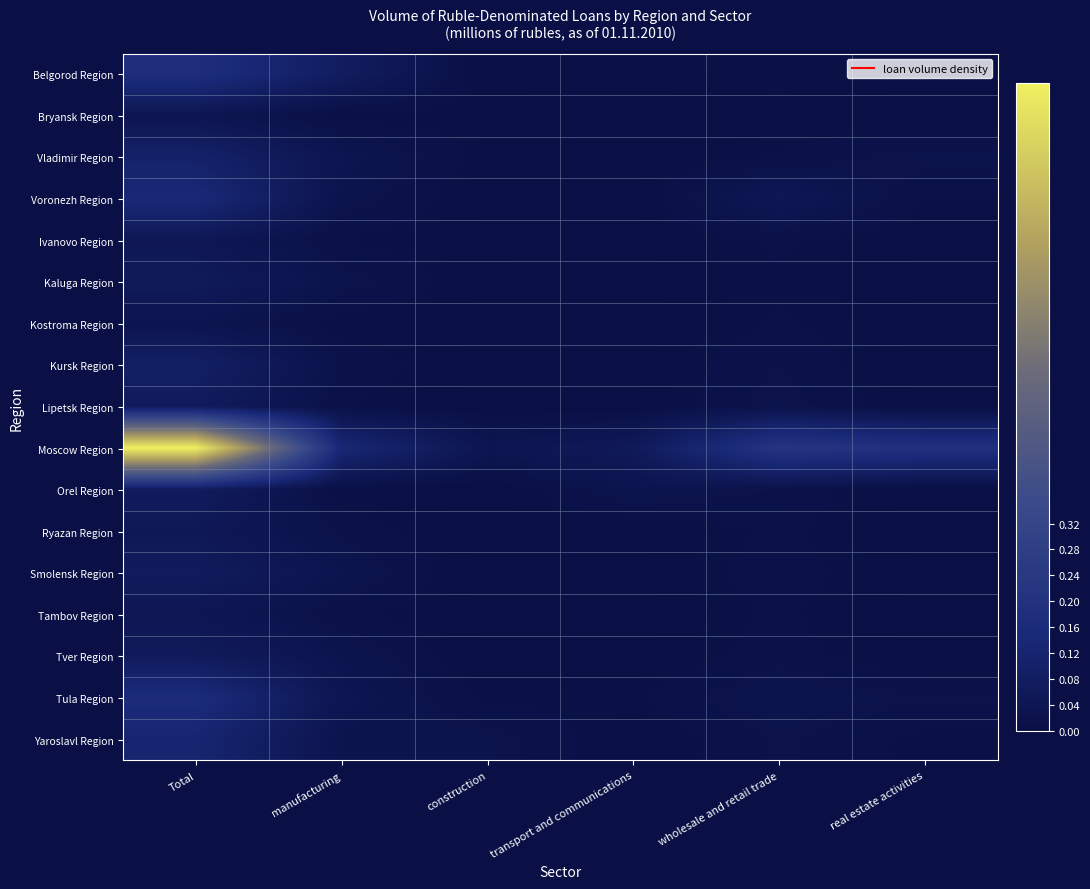

Reading left to right, list all the values displayed in this chart.

Belgorod Region: Total=0.2	manufacturing=0.1	construction=0.0	transport and communications=0.0	wholesale and retail trade=0.0	real estate activities=0.0
Bryansk Region: Total=0.0	manufacturing=0.0	construction=0.0	transport and communications=0.0	wholesale and retail trade=0.0	real estate activities=0.0
Vladimir Region: Total=0.1	manufacturing=0.0	construction=0.0	transport and communications=0.0	wholesale and retail trade=0.0	real estate activities=0.0
Voronezh Region: Total=0.1	manufacturing=0.0	construction=0.0	transport and communications=0.0	wholesale and retail trade=0.0	real estate activities=0.0
Ivanovo Region: Total=0.0	manufacturing=0.0	construction=0.0	transport and communications=0.0	wholesale and retail trade=0.0	real estate activities=0.0
Kaluga Region: Total=0.1	manufacturing=0.0	construction=0.0	transport and communications=0.0	wholesale and retail trade=0.0	real estate activities=0.0
Kostroma Region: Total=0.0	manufacturing=0.0	construction=0.0	transport and communications=0.0	wholesale and retail trade=0.0	real estate activities=0.0
Kursk Region: Total=0.1	manufacturing=0.0	construction=0.0	transport and communications=0.0	wholesale and retail trade=0.0	real estate activities=0.0
Lipetsk Region: Total=0.1	manufacturing=0.0	construction=0.0	transport and communications=0.0	wholesale and retail trade=0.0	real estate activities=0.0
Moscow Region: Total=1.0	manufacturing=0.1	construction=0.0	transport and communications=0.1	wholesale and retail trade=0.2	real estate activities=0.2
Orel Region: Total=0.1	manufacturing=0.0	construction=0.0	transport and communications=0.0	wholesale and retail trade=0.0	real estate activities=0.0
Ryazan Region: Total=0.1	manufacturing=0.0	construction=0.0	transport and communications=0.0	wholesale and retail trade=0.0	real estate activities=0.0
Smolensk Region: Total=0.1	manufacturing=0.0	construction=0.0	transport and communications=0.0	wholesale and retail trade=0.0	real estate activities=0.0
Tambov Region: Total=0.0	manufacturing=0.0	construction=0.0	transport and communications=0.0	wholesale and retail trade=0.0	real estate activities=0.0
Tver Region: Total=0.1	manufacturing=0.0	construction=0.0	transport and communications=0.0	wholesale and retail trade=0.0	real estate activities=0.0
Tula Region: Total=0.2	manufacturing=0.0	construction=0.0	transport and communications=0.0	wholesale and retail trade=0.0	real estate activities=0.0
Yaroslavl Region: Total=0.1	manufacturing=0.0	construction=0.0	transport and communications=0.0	wholesale and retail trade=0.0	real estate activities=0.0